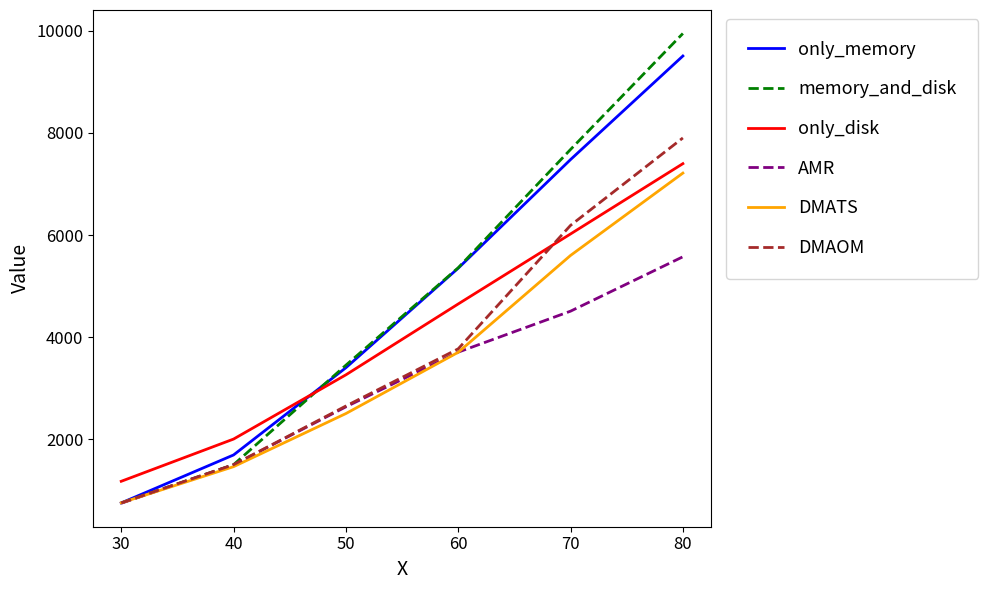

Which series has the largest range (max minus min)?

memory_and_disk